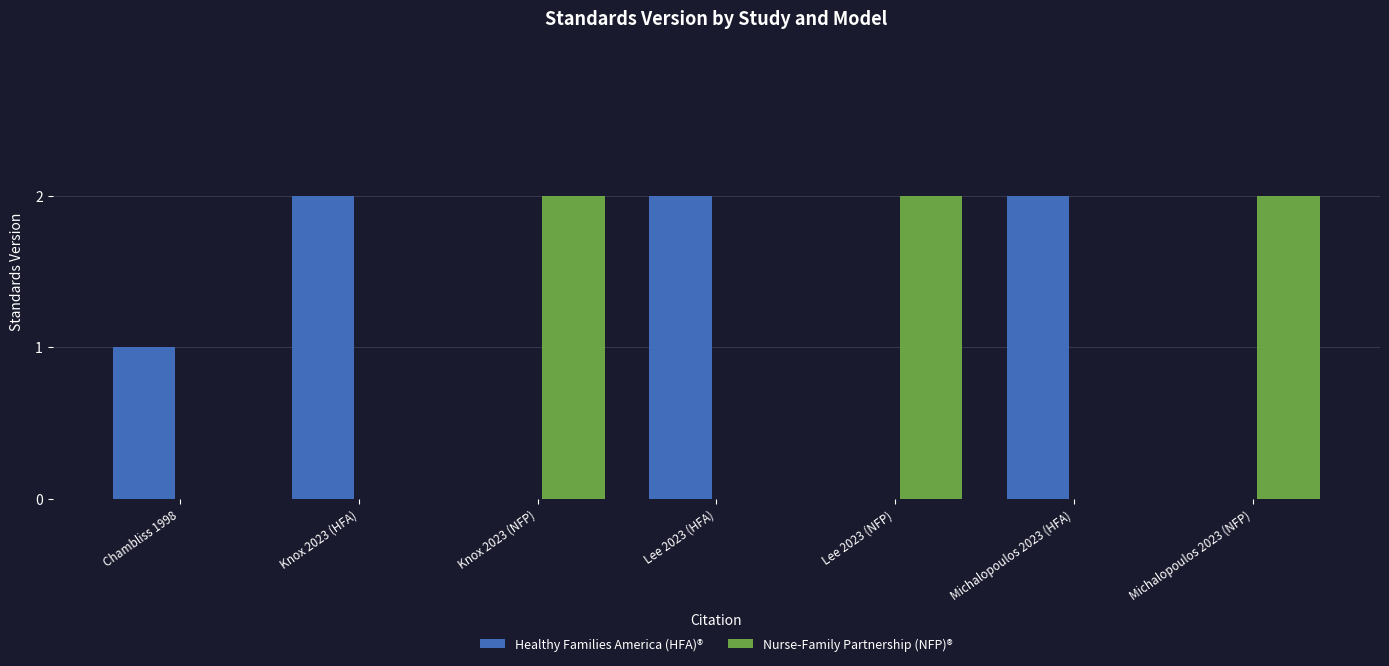

At which label is the value closest to 1?

Chambliss 1998